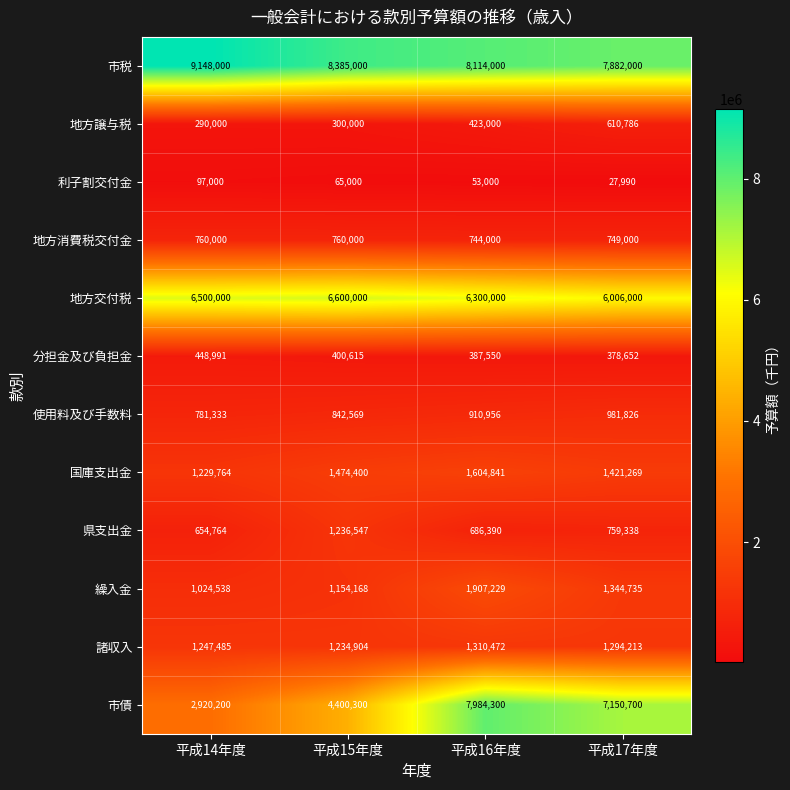

What is the minimum value shown in the chart?

27990